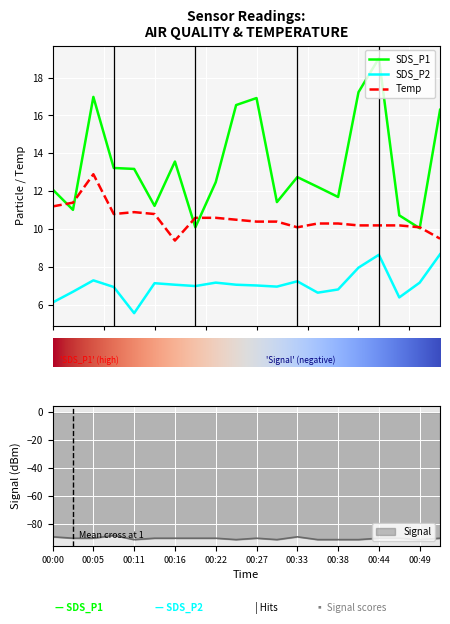

What is the sum of the Signal values at 00:11 and 00:19?

-181.0